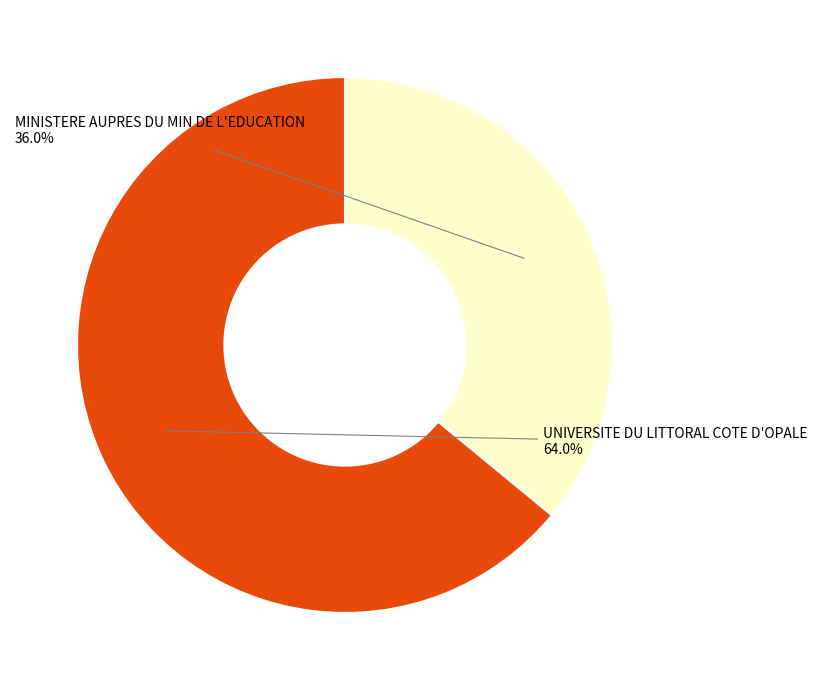

Which has a higher value, UNIVERSITE DU LITTORAL COTE D'OPALE or MINISTERE AUPRES DU MIN DE L'EDUCATION?

UNIVERSITE DU LITTORAL COTE D'OPALE